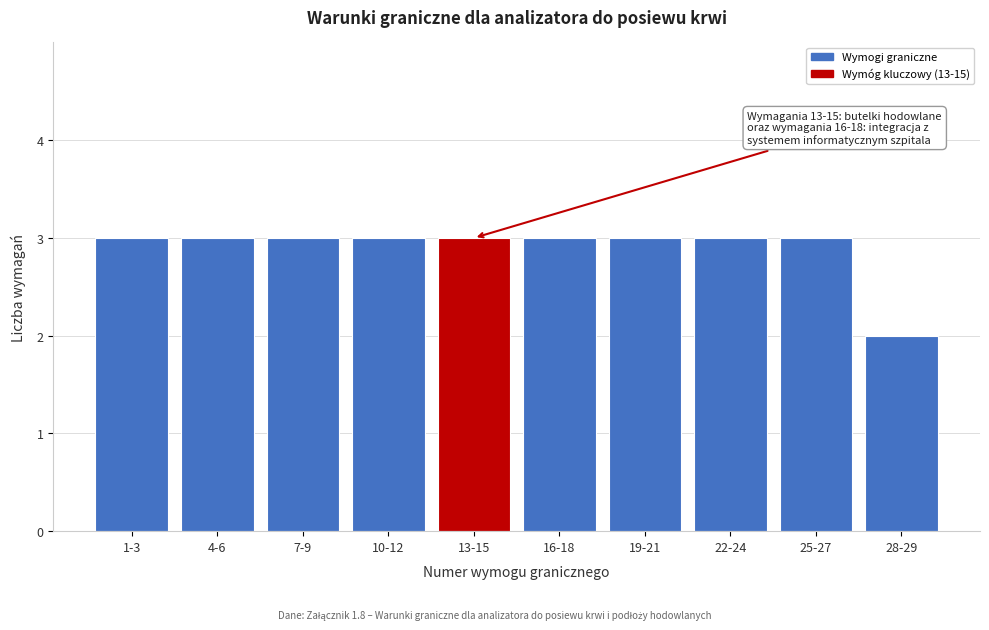

Reading left to right, extract all data points from this chart.

3	3	3	3	3	3	3	3	3	2